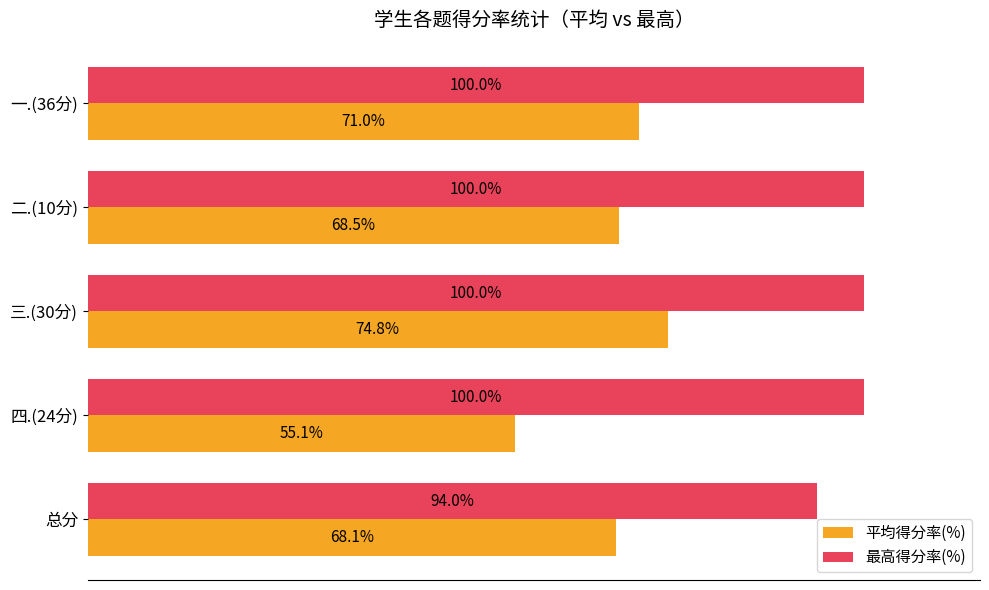

At which category is the sum across all series the highest?

三.(30分)